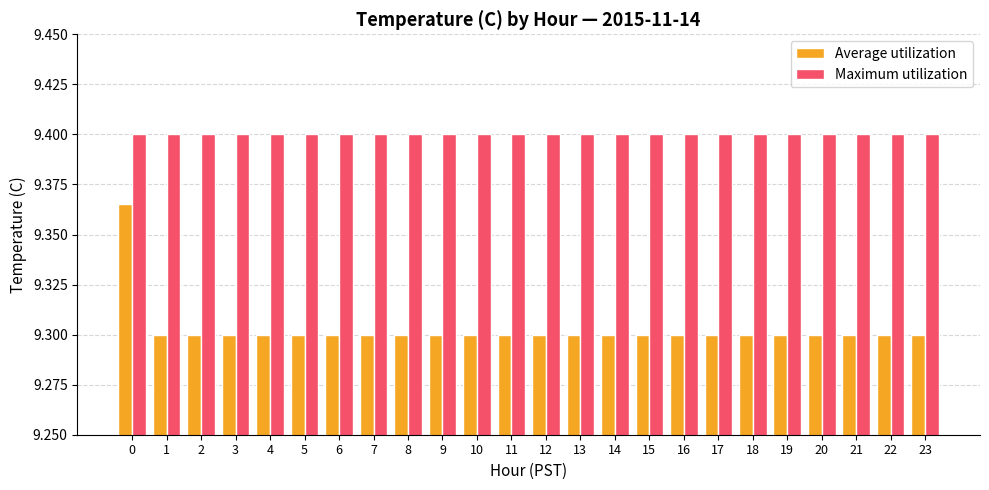

Rank the series by their average value, from highest to lowest.

Maximum utilization, Average utilization